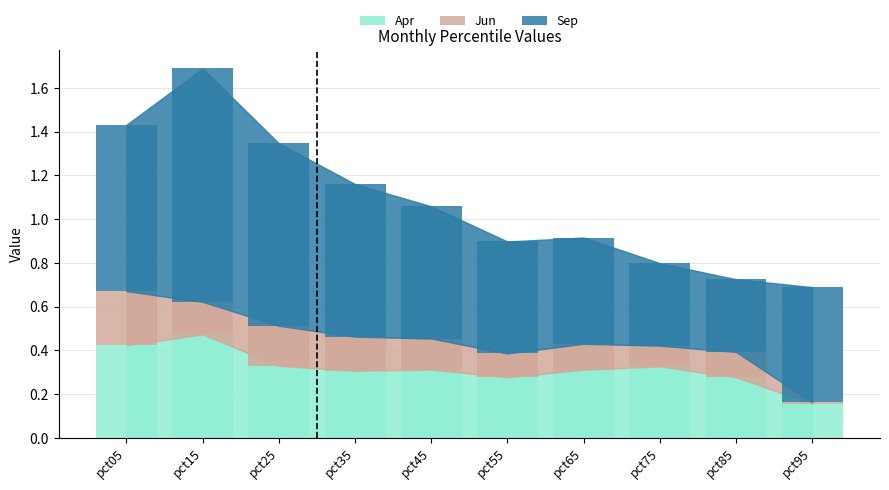

Which category has the lowest value in the Sep series?

pct85